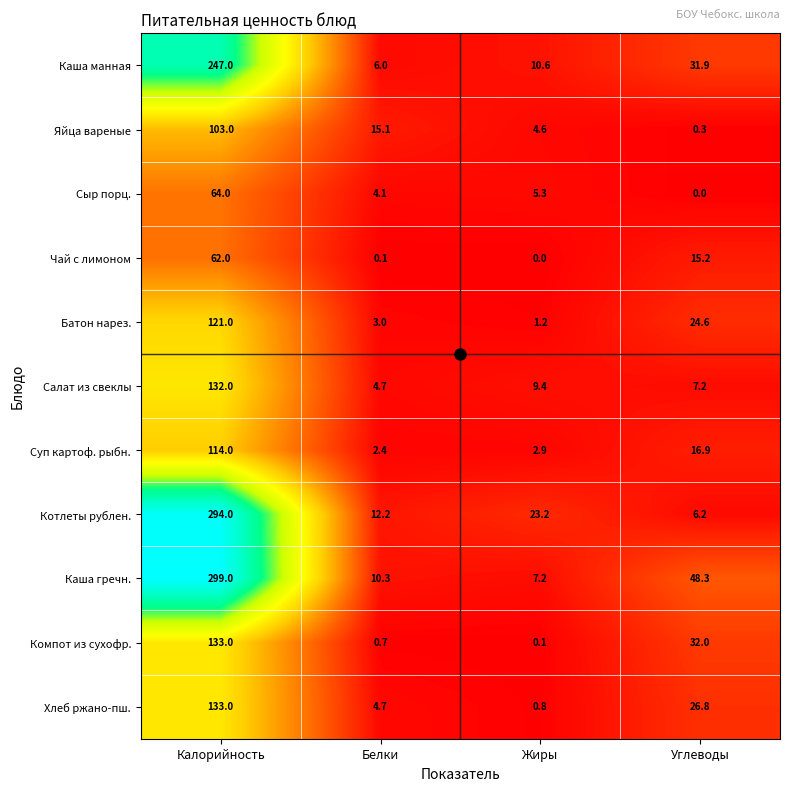

Which label corresponds to the largest value in the chart?

Калорийность